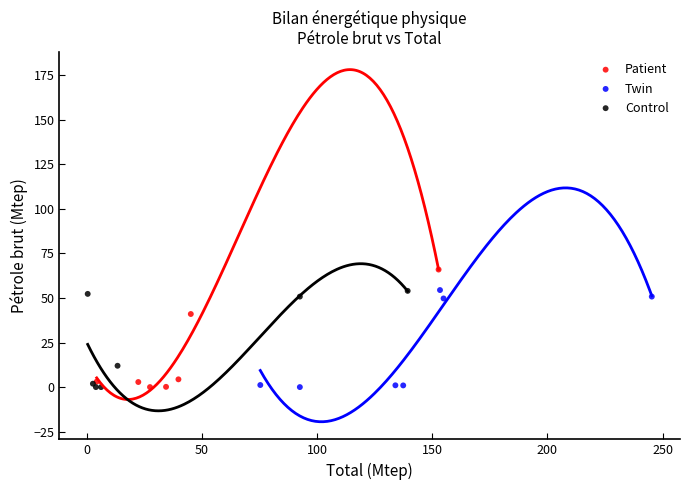

Which series contains the highest Y value?

Patient